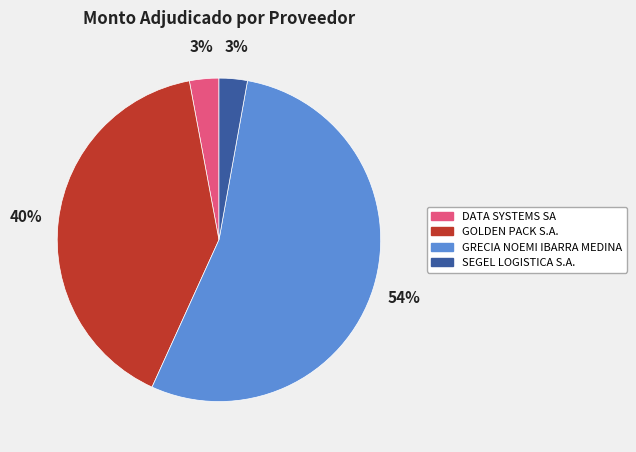

To the nearest percent, what portion does GOLDEN PACK S.A. represent?

40%